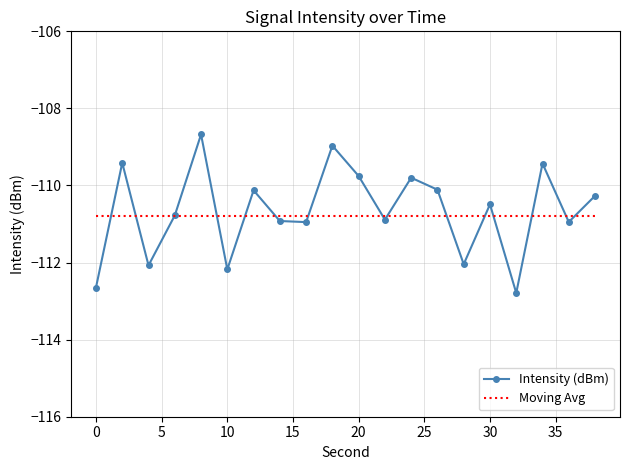

What is the minimum value shown in the chart?

-112.8